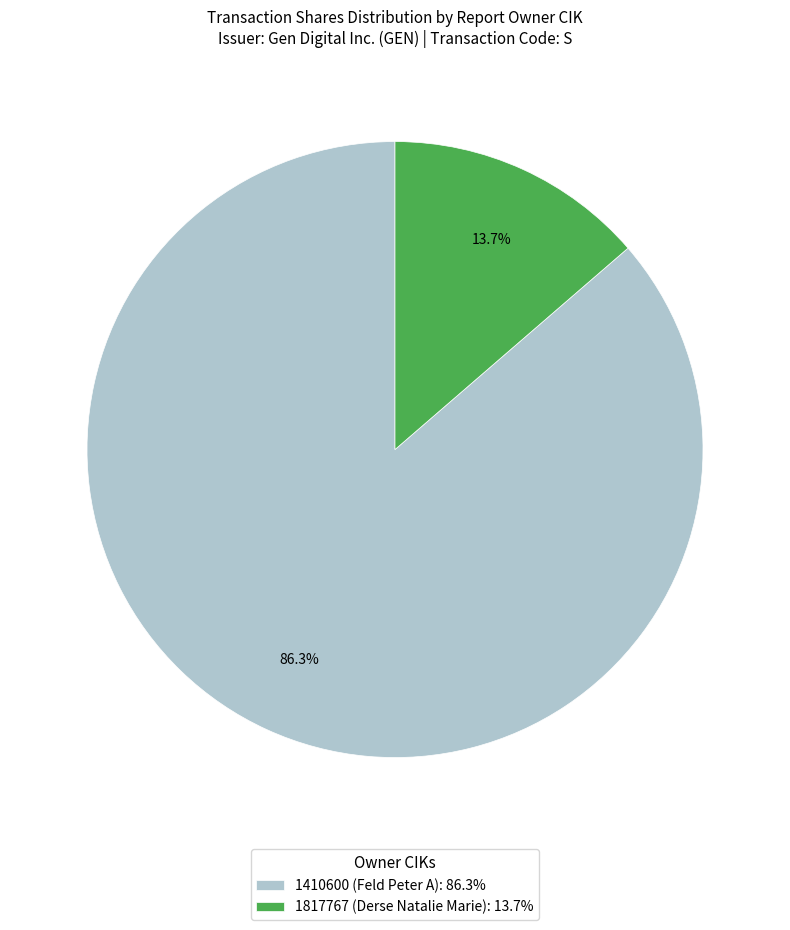

What is the total percentage of 1410600 and 1817767?

100.0%